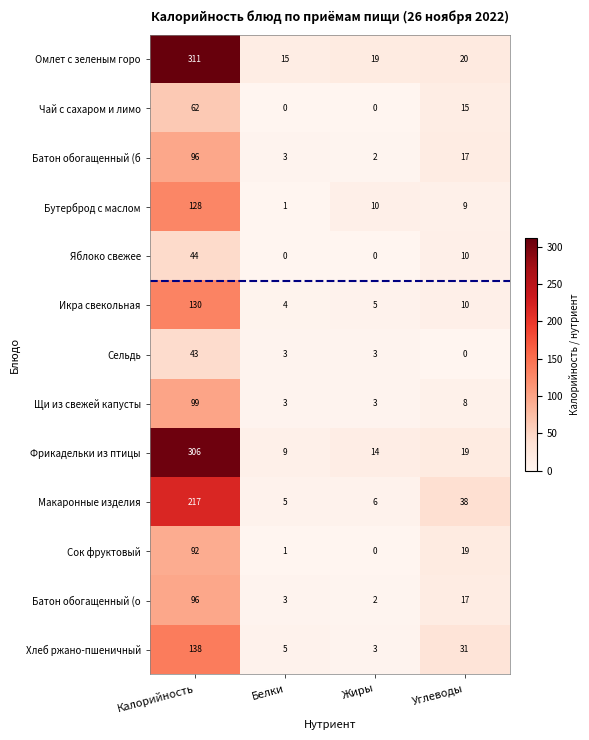

What is the sum of the Батон обогащенный (о values at Белки and Калорийность?

99